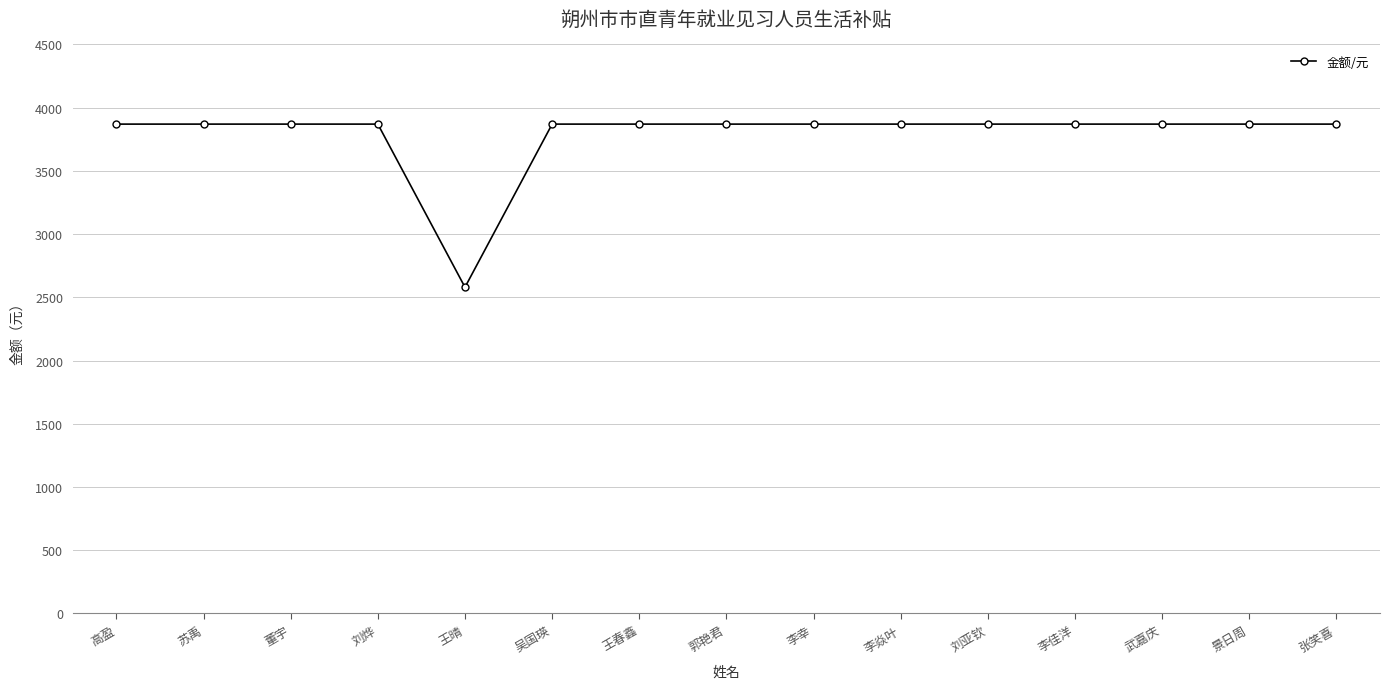

What position from the left is 景日周?

14